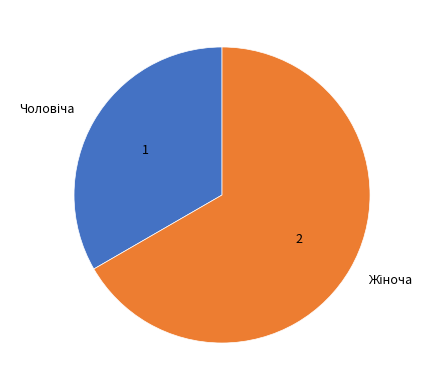

Is there any slice that represents more than half of the pie?

Yes